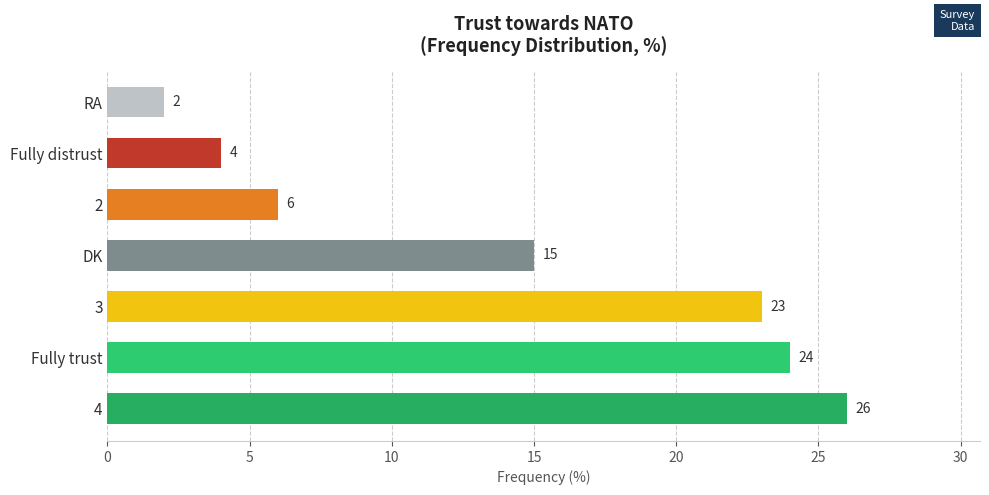

Reading top to bottom, transcribe all the data shown in this chart.

2	4	6	15	23	24	26